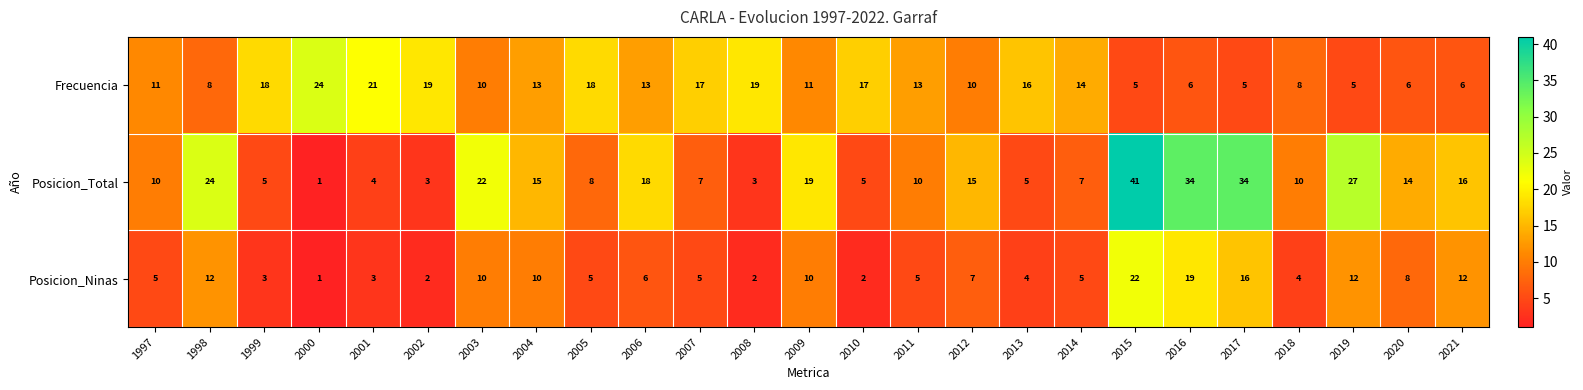

How many distinct data groups are displayed?

3